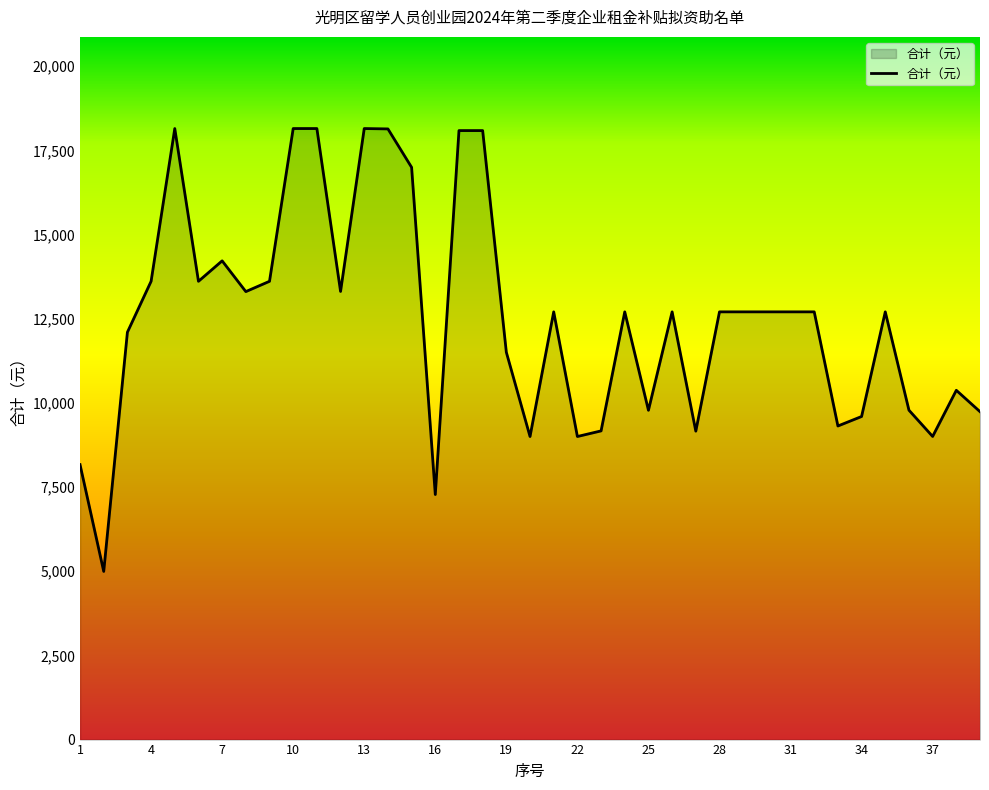

What is the minimum value shown in the chart?

4994.9